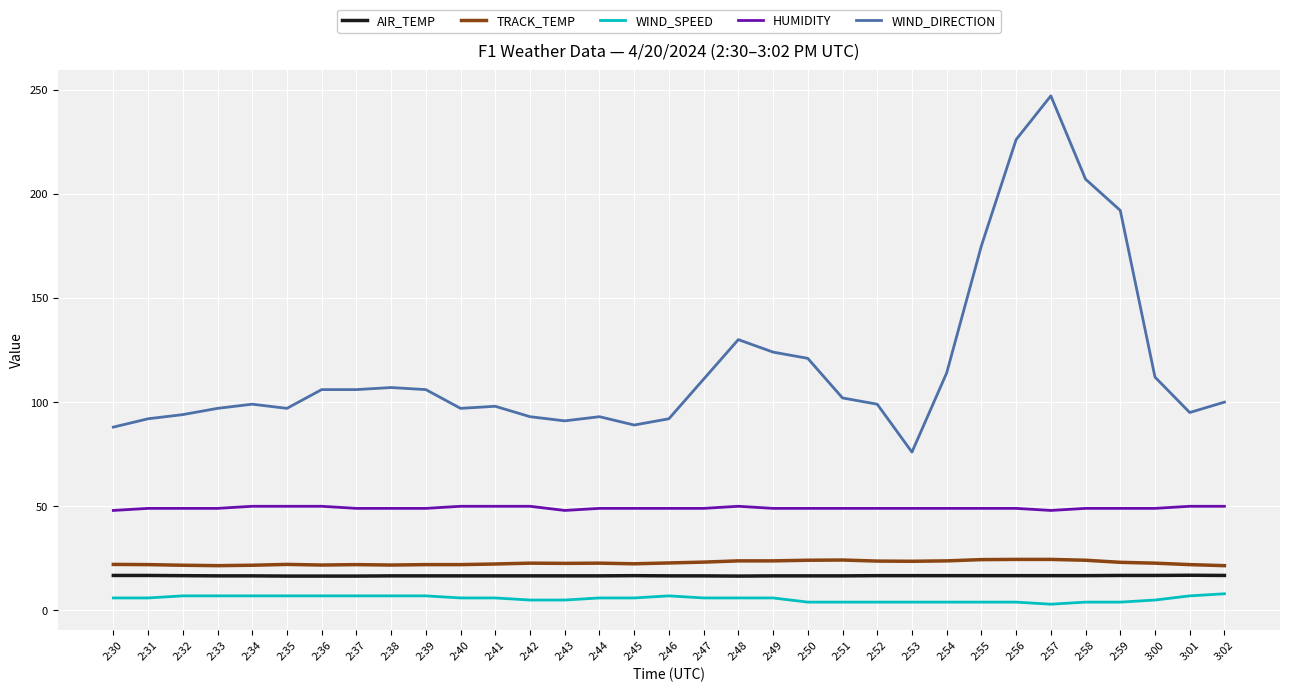

The WIND_SPEED series shows 8.8 at 2:43. True or false?

False